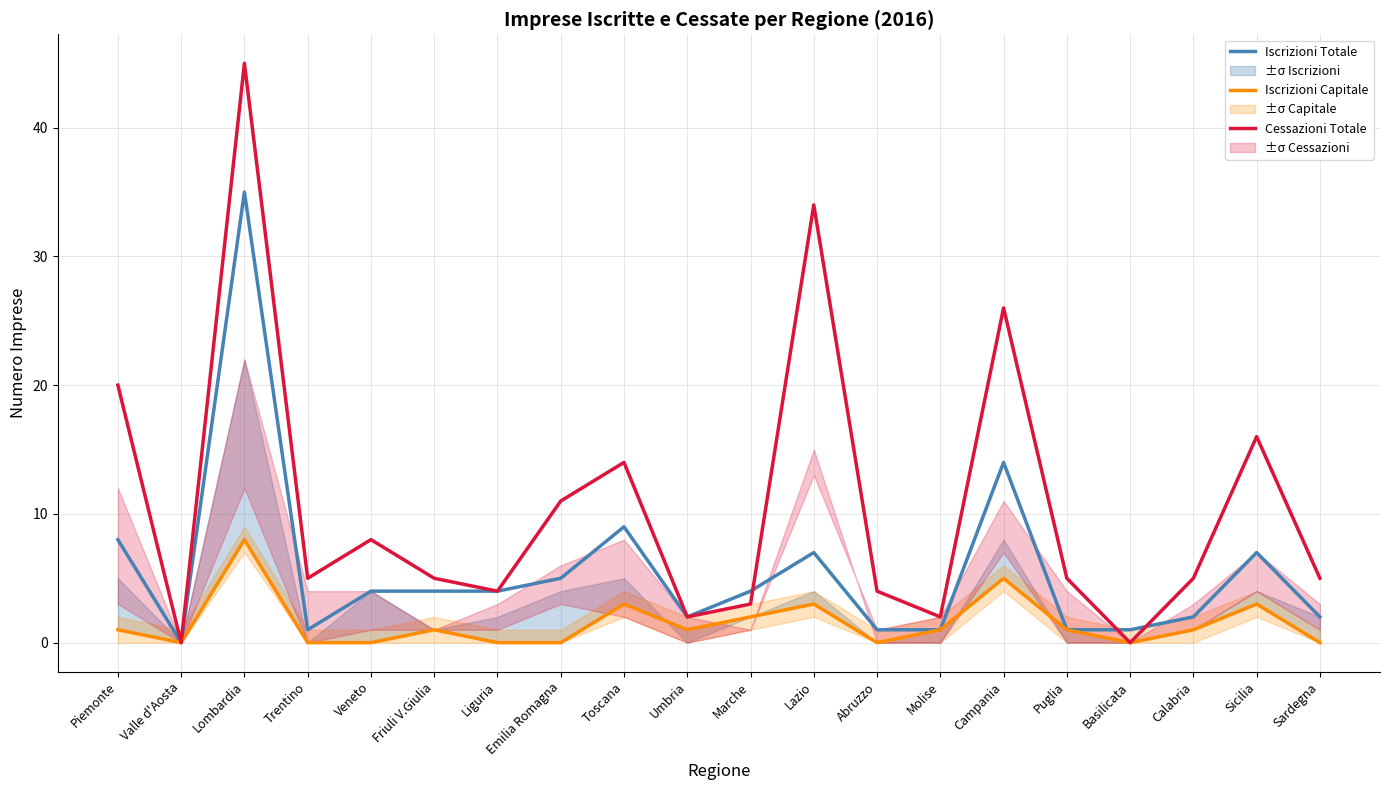

Which category has the lowest value in the Iscrizioni Totale series?

Valle d'Aosta